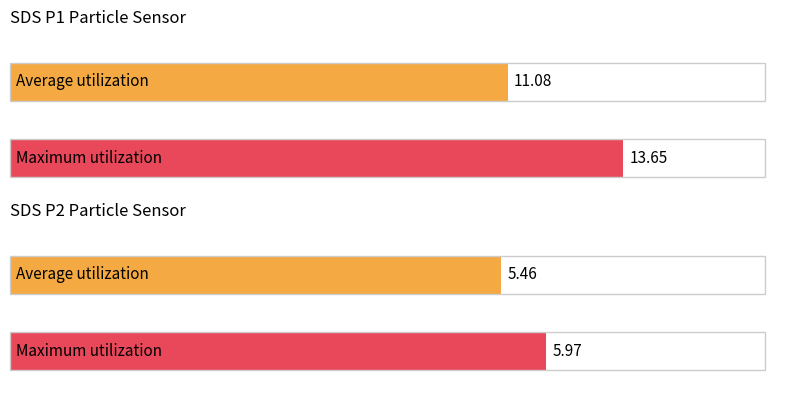

Which series has the largest range (max minus min)?

SDS_P1